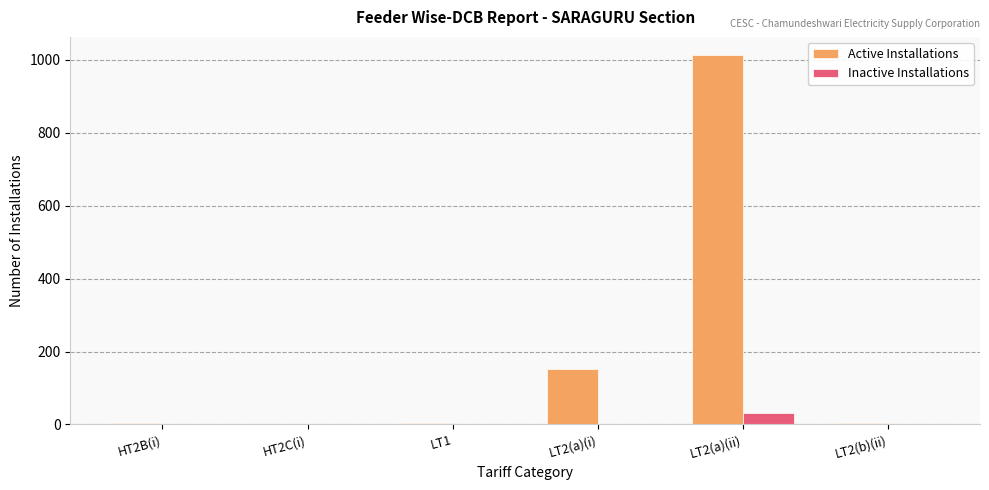

Is the value of Inactive Installations at LT2(a)(ii) greater than the value of Active Installations at LT1?

Yes